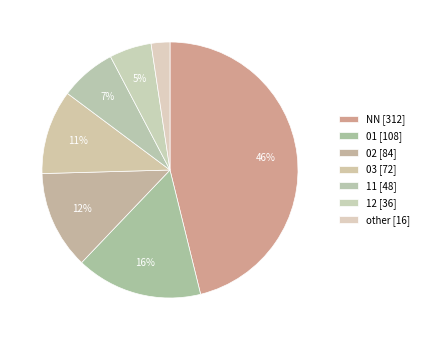

To the nearest percent, what portion does NN represent?

46%